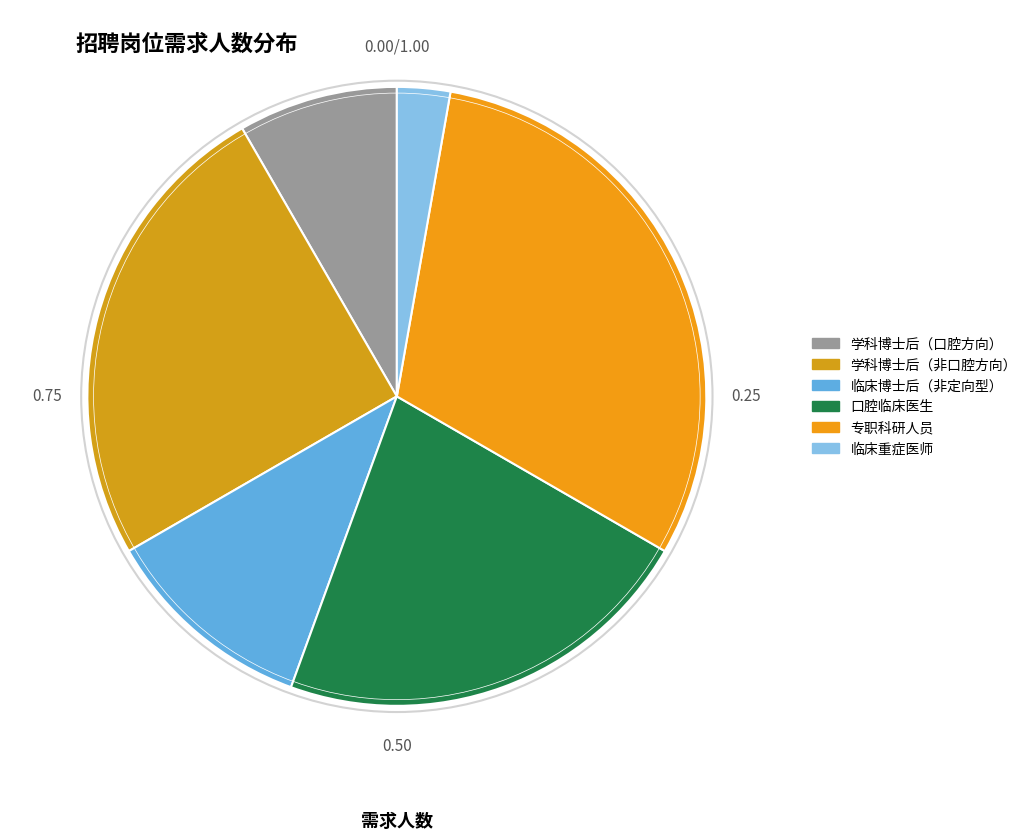

To the nearest percent, what is the difference between the 专职科研人员 and 学科博士后（非口腔方向） slice percentages?

6%